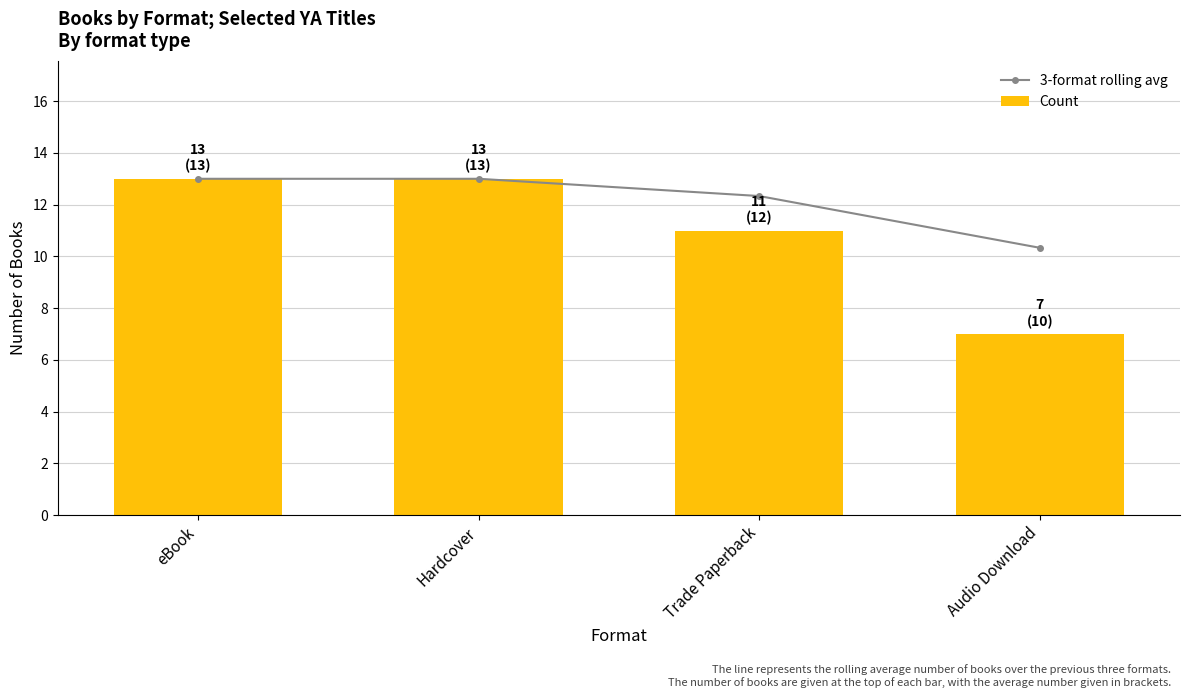

True or false: 3-format rolling avg has a value of 7.2 at Audio Download.

False